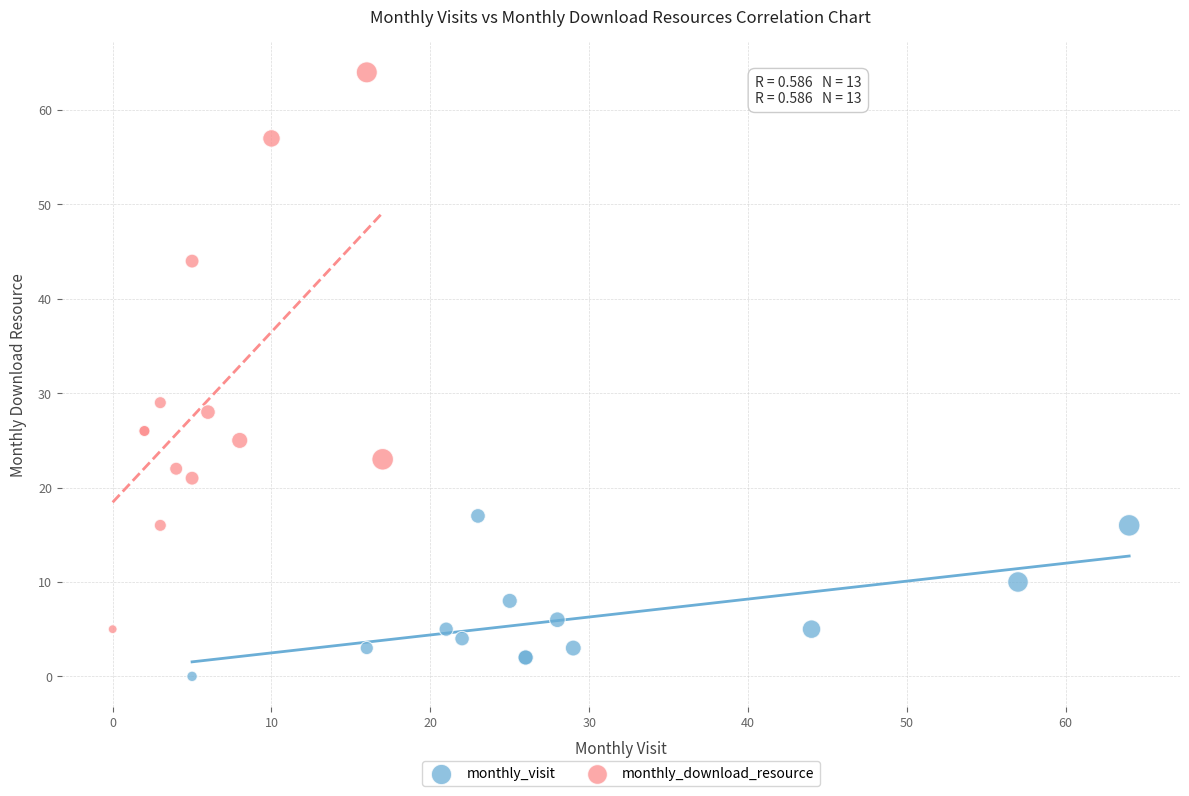

Which series has the largest Y range (max minus min)?

monthly_download_resource